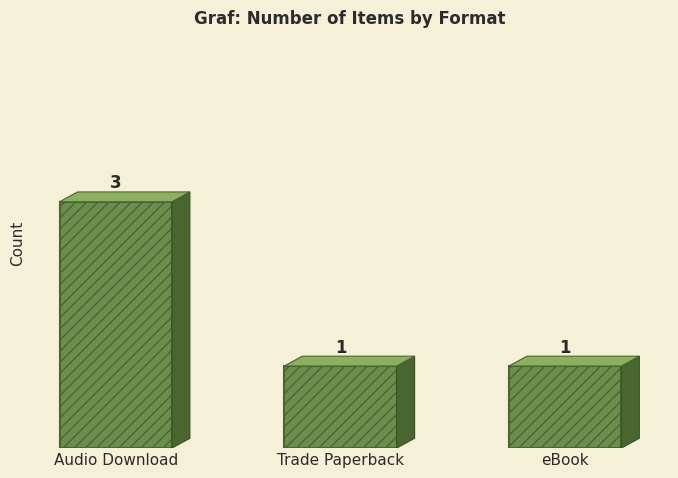

How many bars are there in total?

3